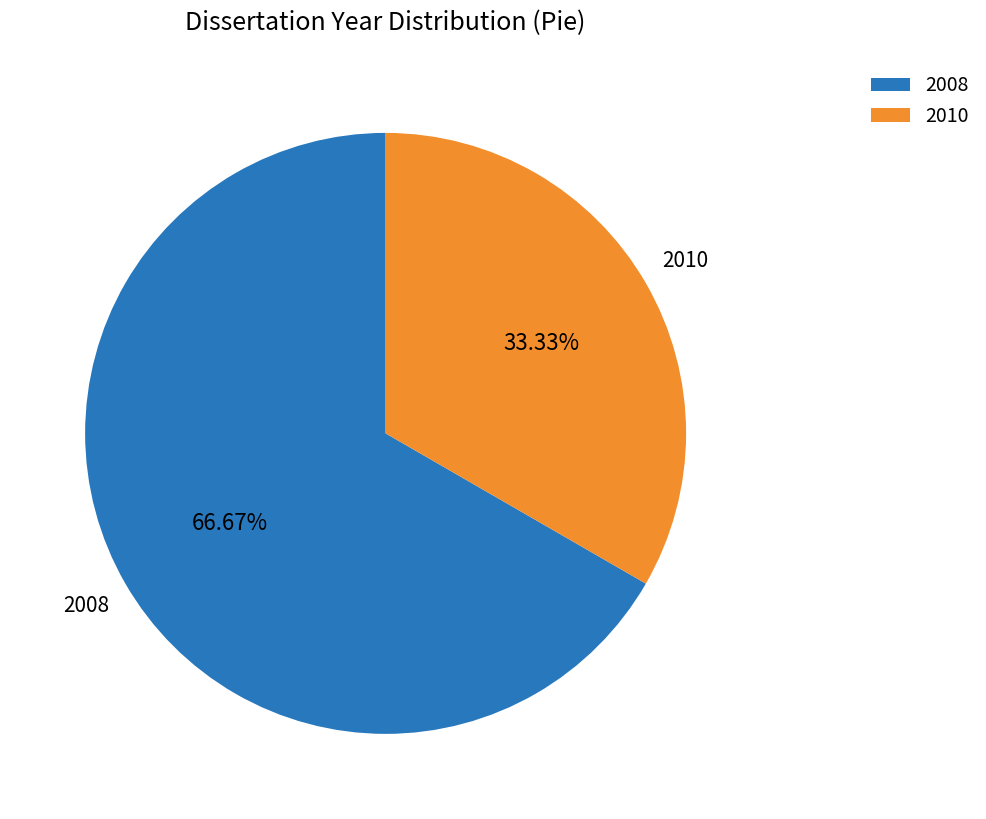

Rank the categories by value from lowest to highest.

2010, 2008